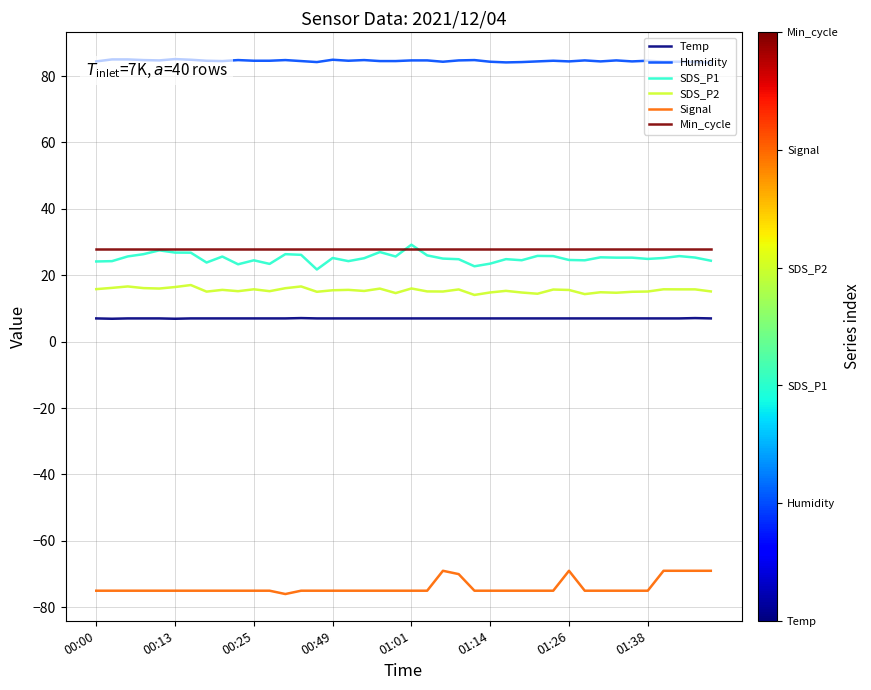

What is the minimum value shown in the chart?

-76.0